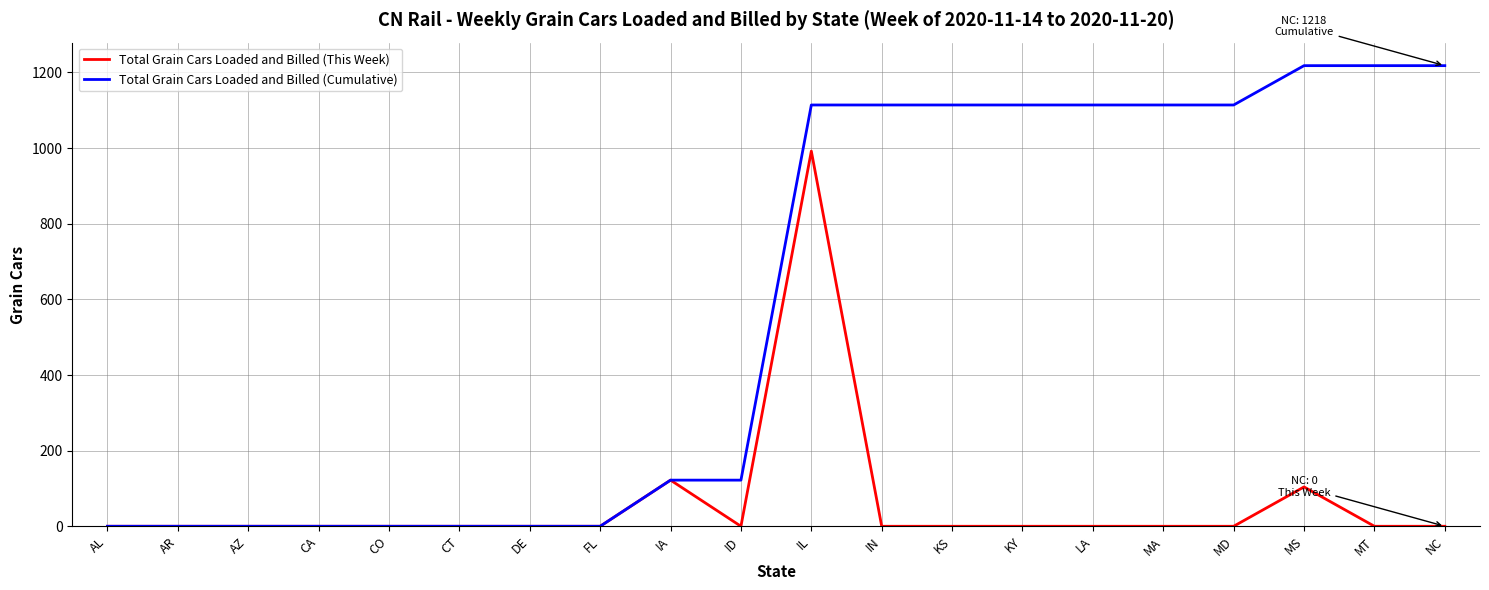

The value of Total Grain Cars Loaded and Billed (This Week) at IA is 180. True or false?

False